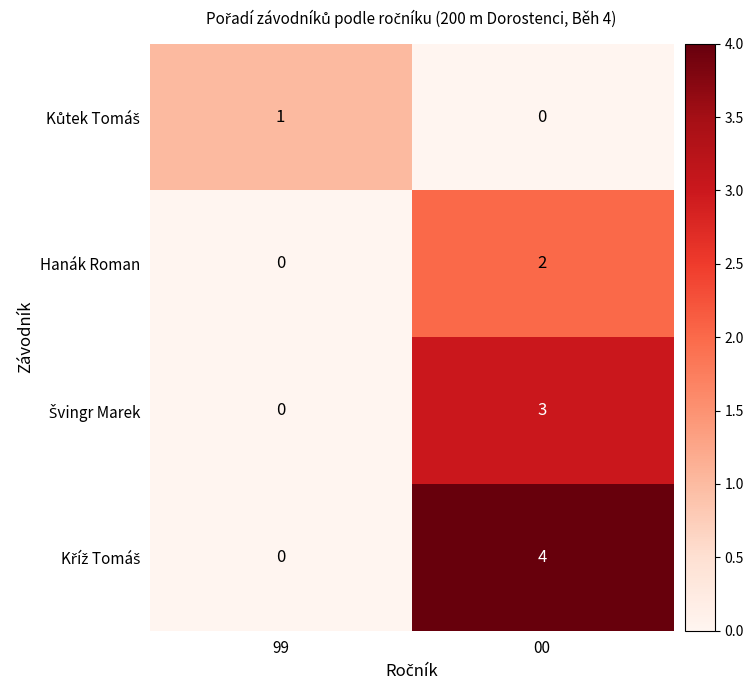

The Hanák Roman series shows 1 at 00. True or false?

False